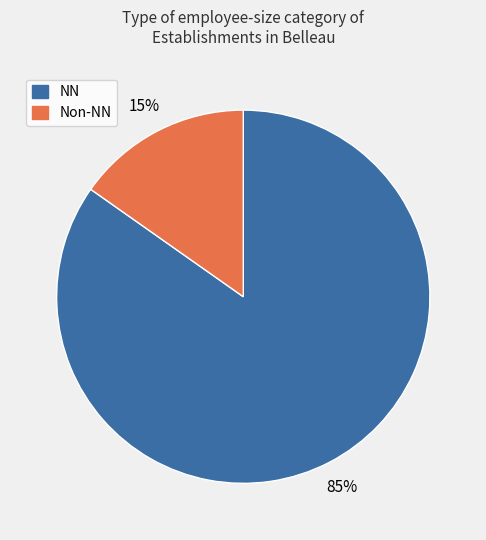

Combined, do NN and Non-NN account for over 50%?

Yes